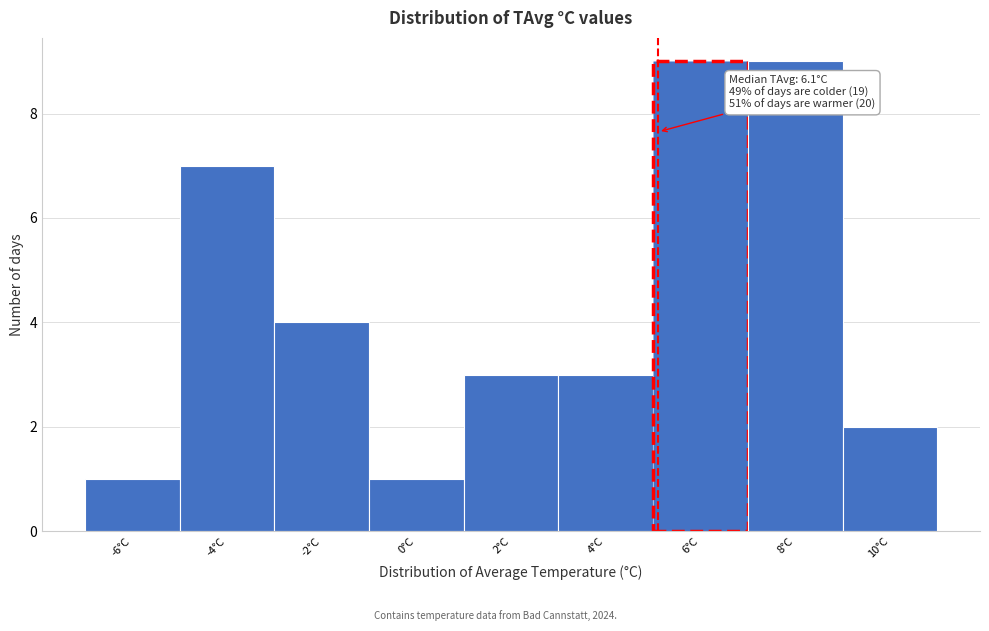

Reading left to right, what are all the values shown in this chart?

-6°C=1	-4°C=7	-2°C=4	0°C=1	2°C=3	4°C=3	6°C=9	8°C=9	10°C=2